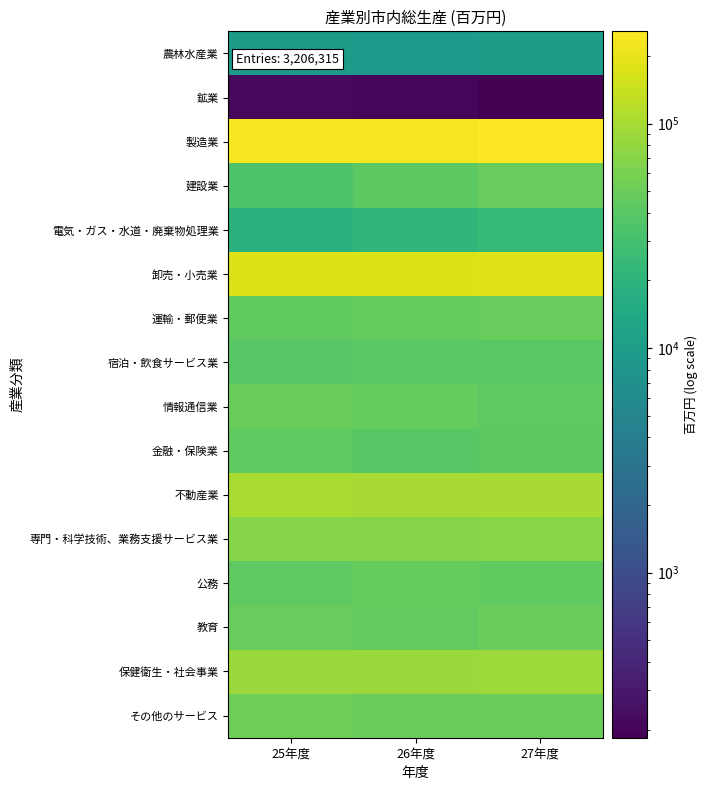

At which category does the chart reach its minimum across all series?

27年度